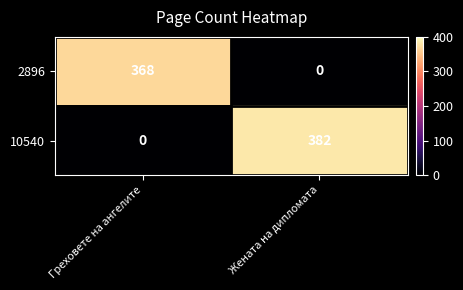

Rank the series at Жената на дипломата from lowest to highest value.

2896, 10540